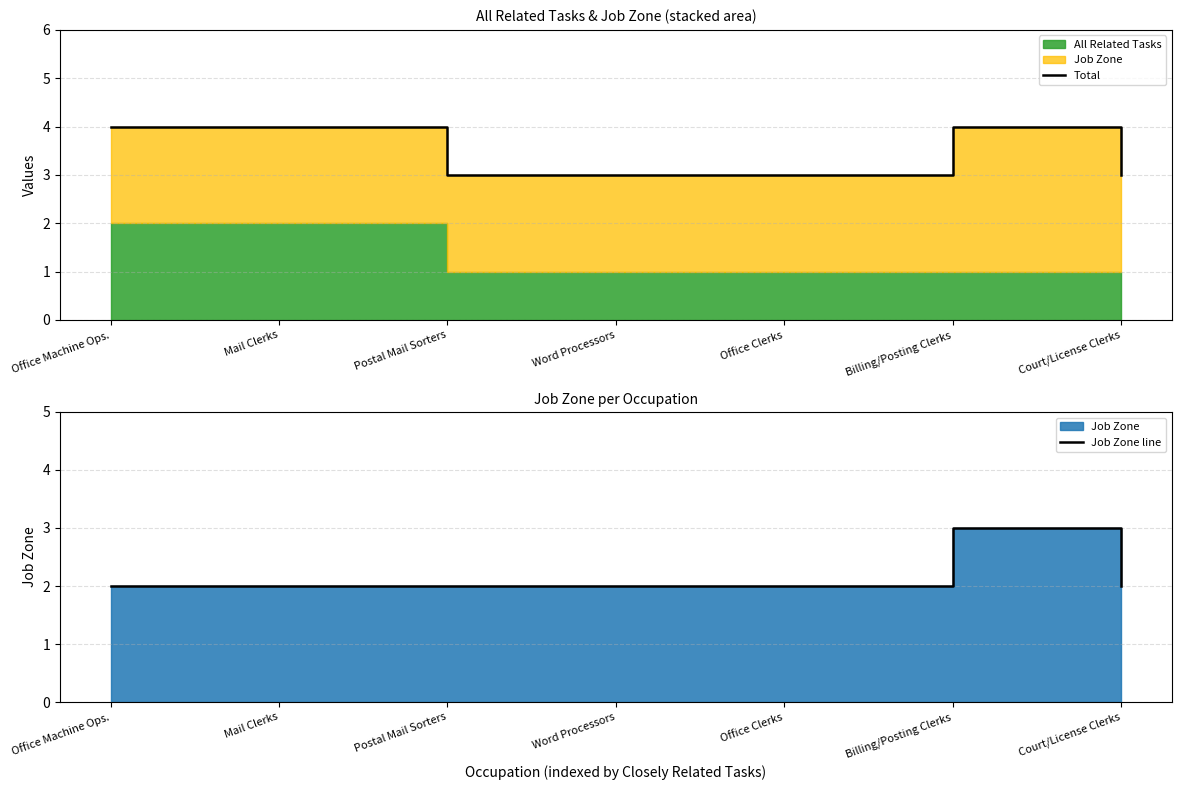

At which category is the sum across all series the highest?

Billing/Posting Clerks